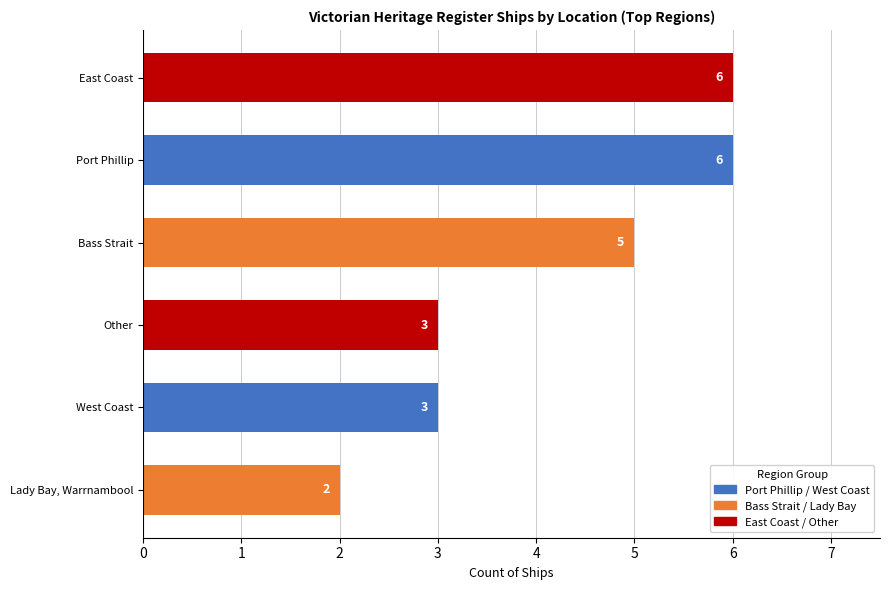

The value at Lady Bay, Warrnambool is 2. True or false?

True